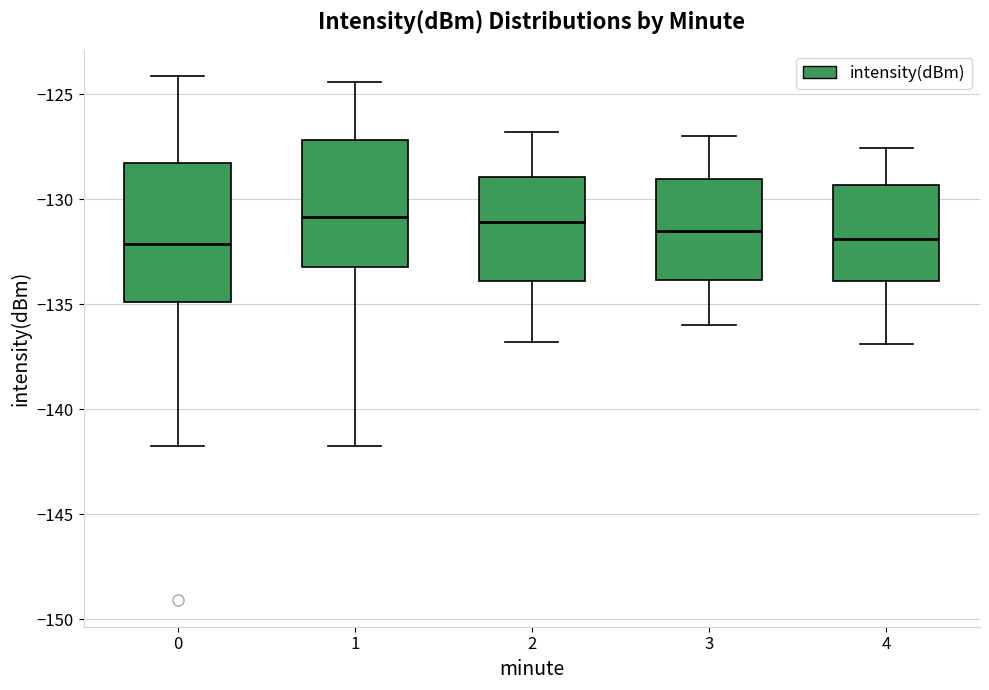

Reading left to right, transcribe this box plot: for each box, give where its median line is, the range the box spans, and where its two whiskers end, as read against the y-axis. The values are not printed on the chart, so give them approximately, as read against the axis.

0: median -132.0, box -135.0 to -128.5, whiskers -141.5 to -124.0
1: median -131.0, box -133.0 to -127.0, whiskers -141.5 to -124.5
2: median -131.0, box -134.0 to -129.0, whiskers -137.0 to -127.0
3: median -131.5, box -134.0 to -129.0, whiskers -136.0 to -127.0
4: median -132.0, box -134.0 to -129.5, whiskers -137.0 to -127.5